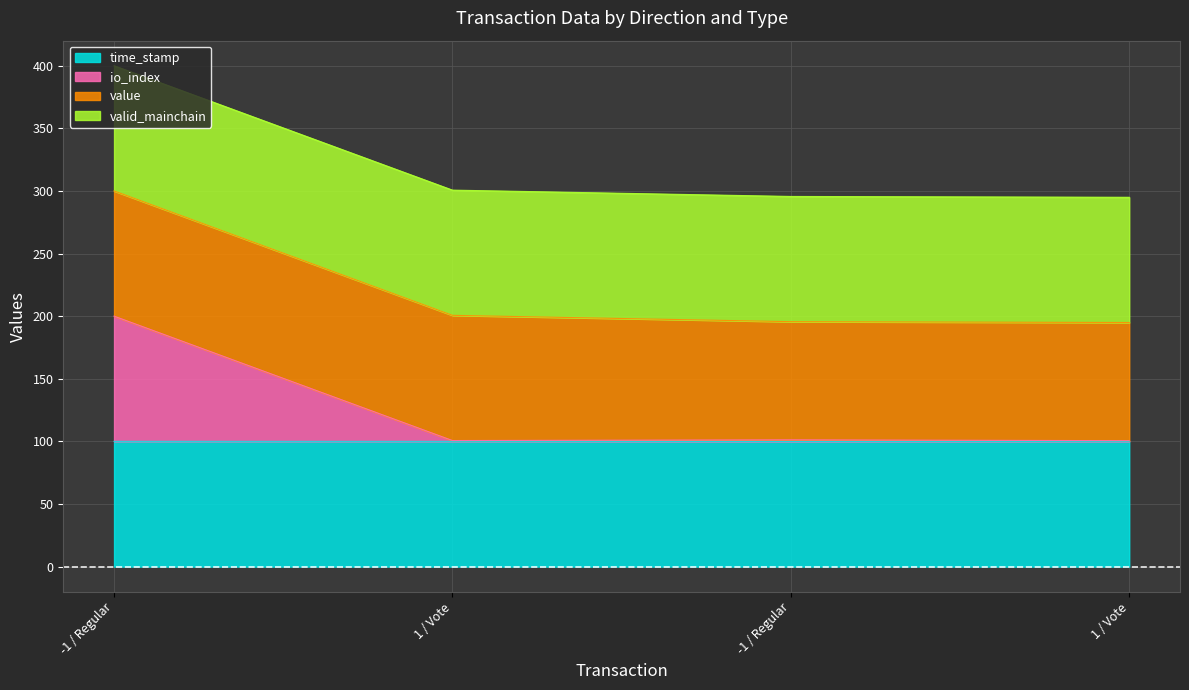

True or false: time_stamp has more than 1 points higher than both neighbors.

False